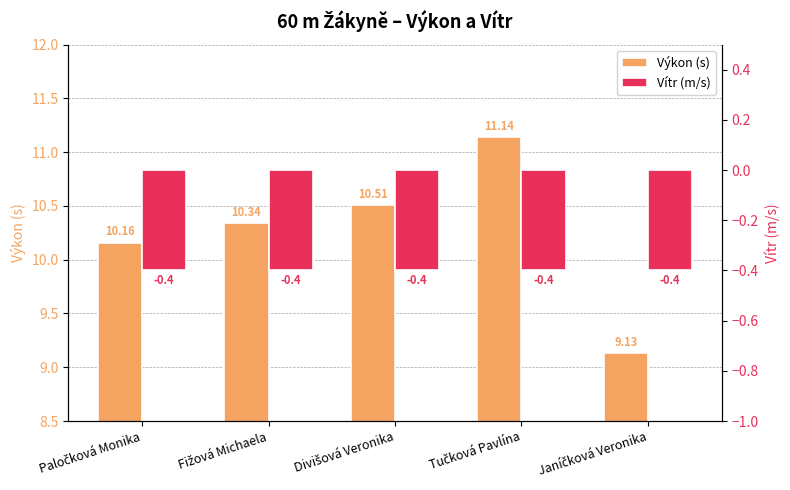

Reading left to right, what are all the values shown in this chart?

Výkon (s): 10.2	10.3	10.5	11.1	9.1
Vítr (m/s): -0.4	-0.4	-0.4	-0.4	-0.4